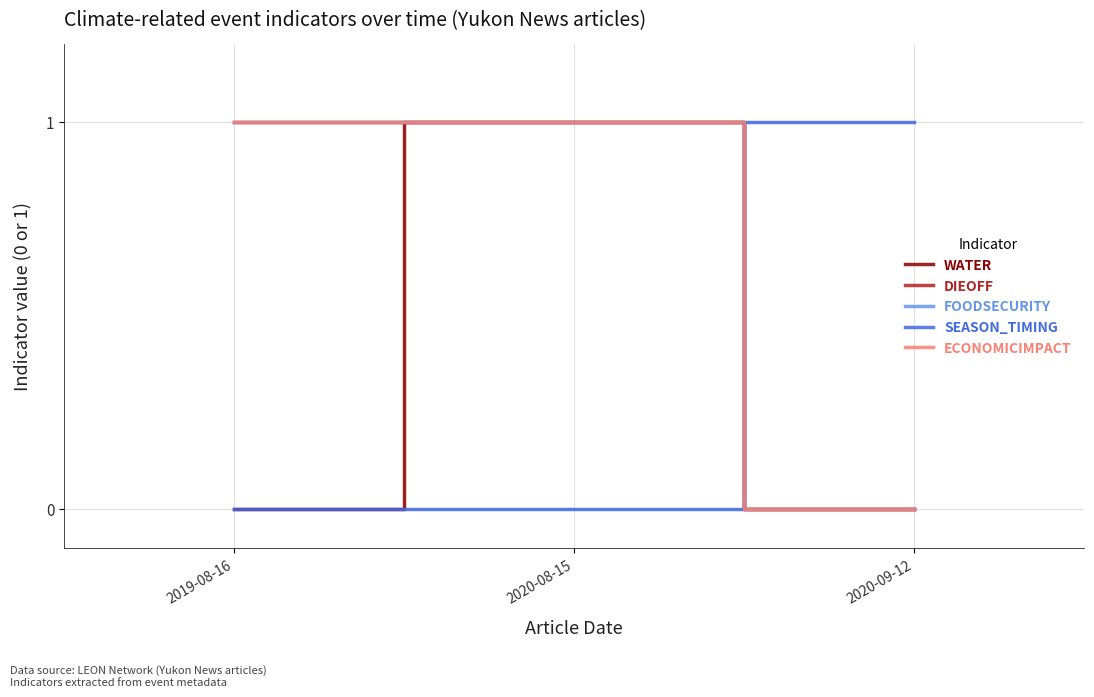

Which label corresponds to the smallest value in the chart?

2019-08-16